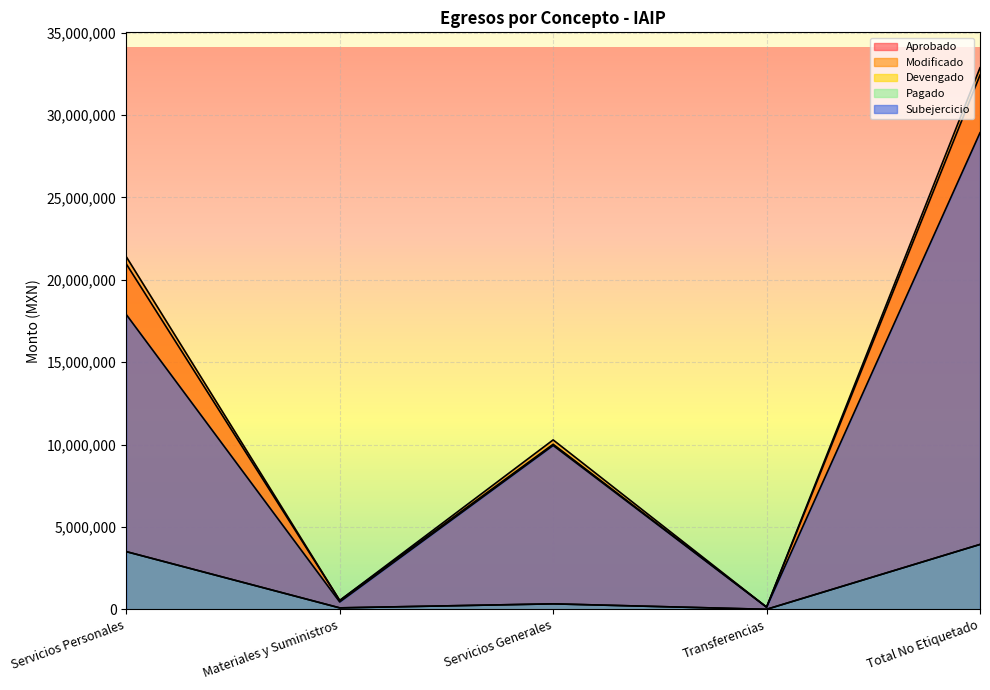

At how many categories does at least one series exceed 18824160?

2